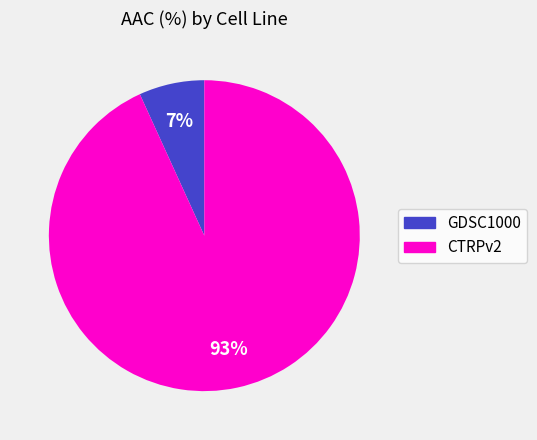

What is the largest slice in the pie chart?

CTRPv2